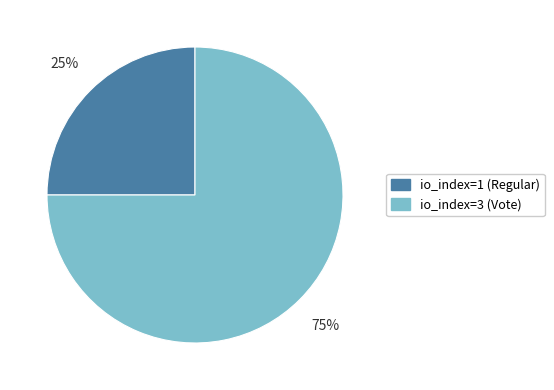

Count the number of slices in the pie.

2